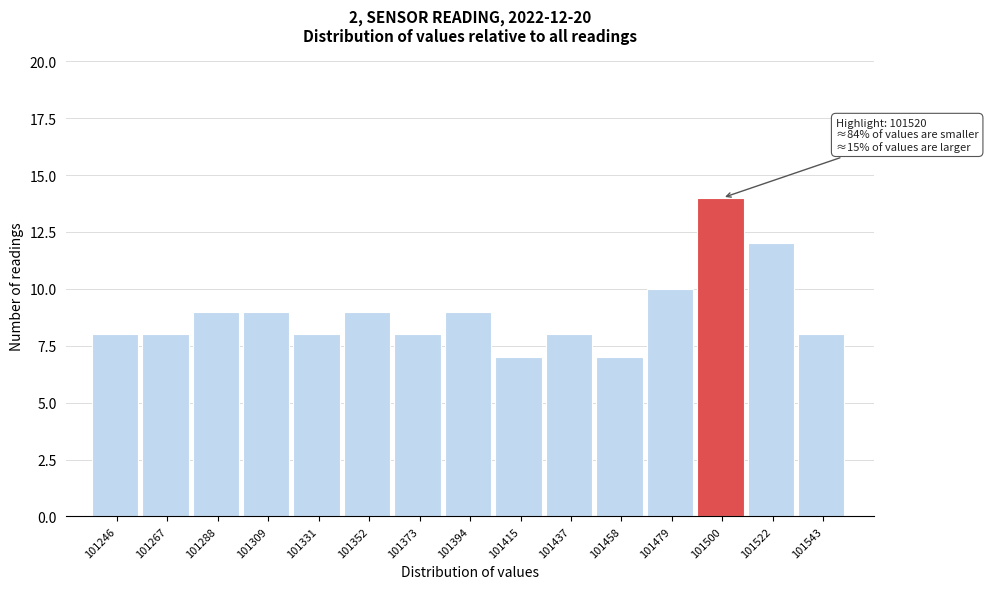

Reading left to right, what are all the values shown in this chart?

8	8	9	9	8	9	8	9	7	8	7	10	14	12	8